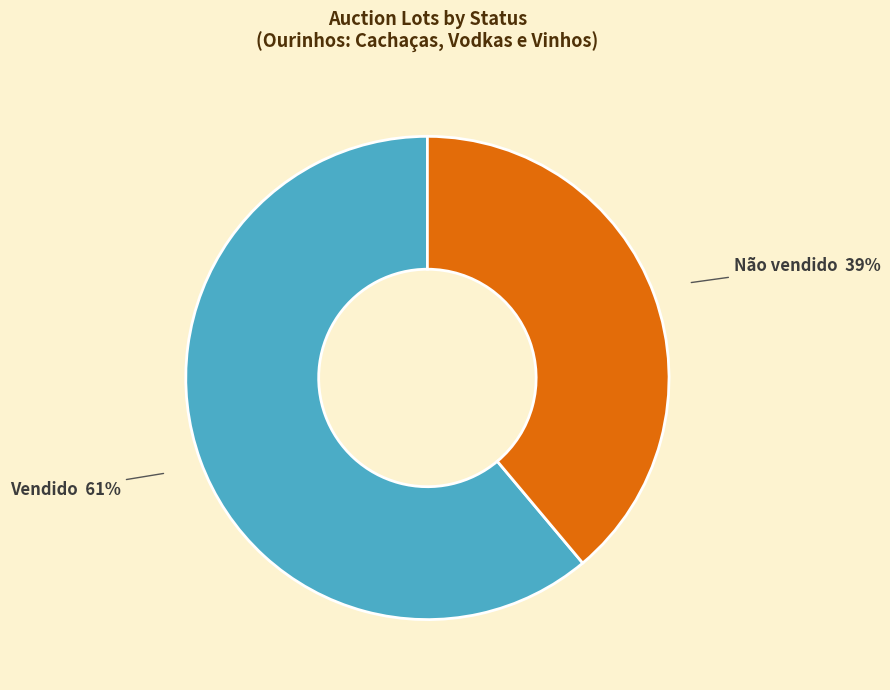

To the nearest percent, what is the average slice percentage?

50%